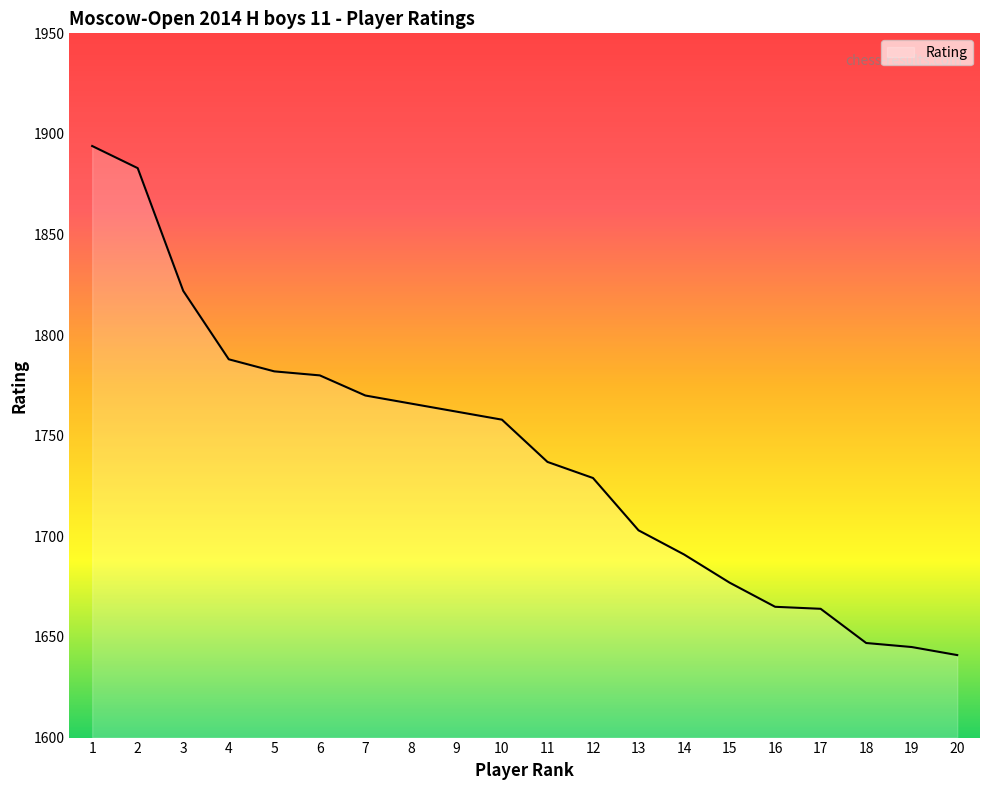

What is the maximum value shown in the chart?

1894